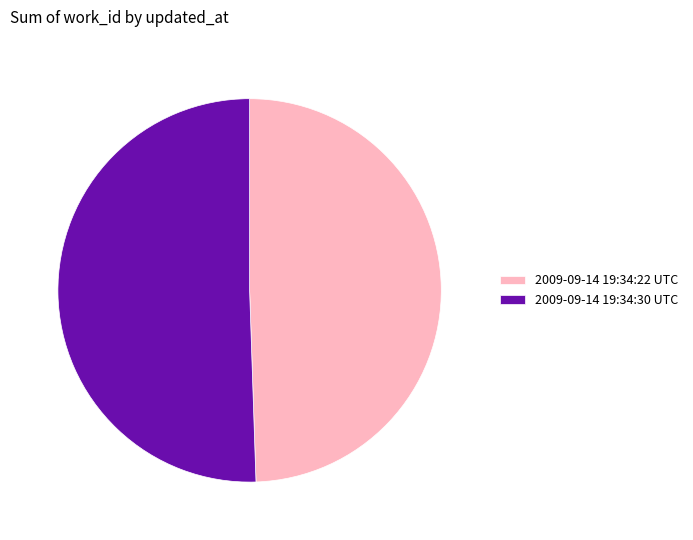

True or false: 2009-09-14 19:34:30 UTC accounts for 45% of the total.

False